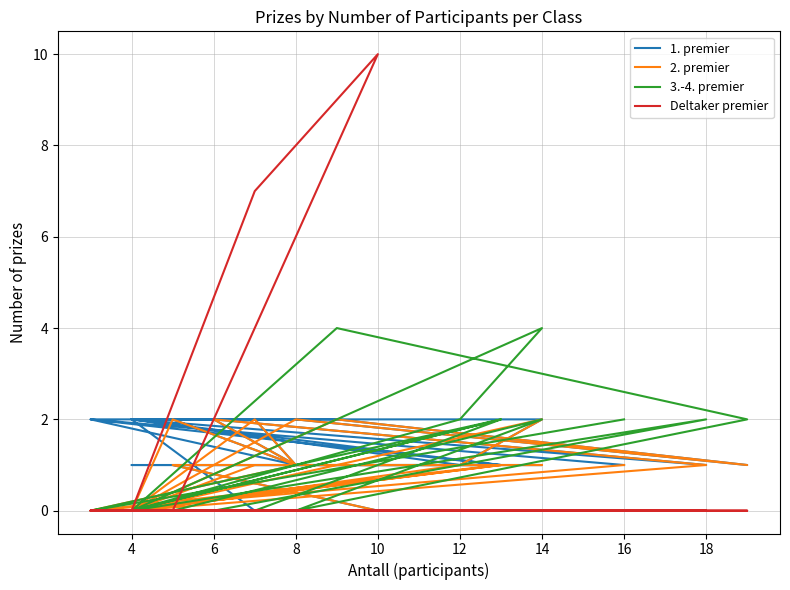

At which label does 2. premier first exceed 1?

14